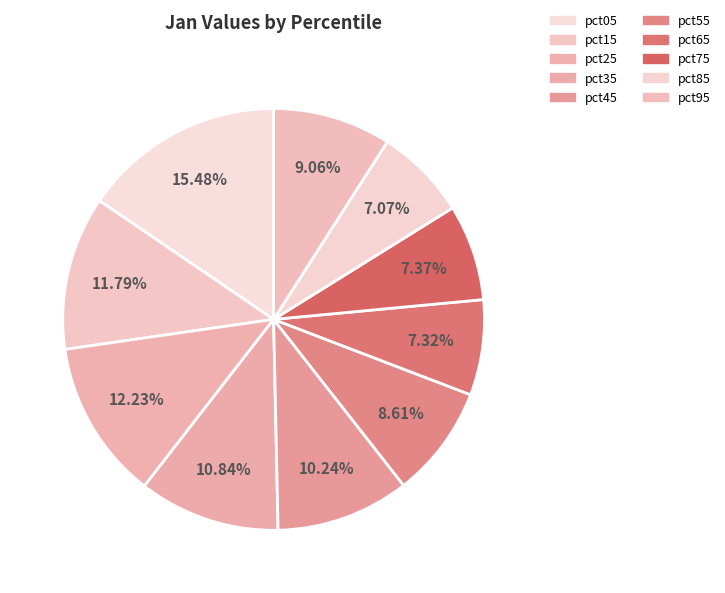

How many segments does this pie chart have?

10